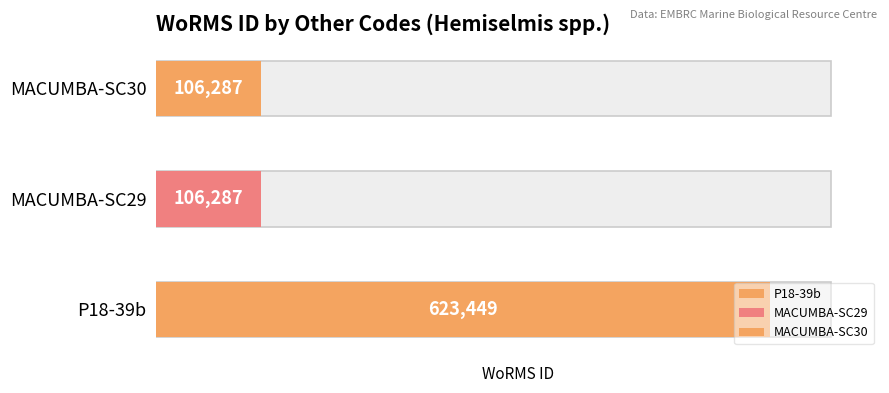

The chart shows a value of 958348 at P18-39b. True or false?

False